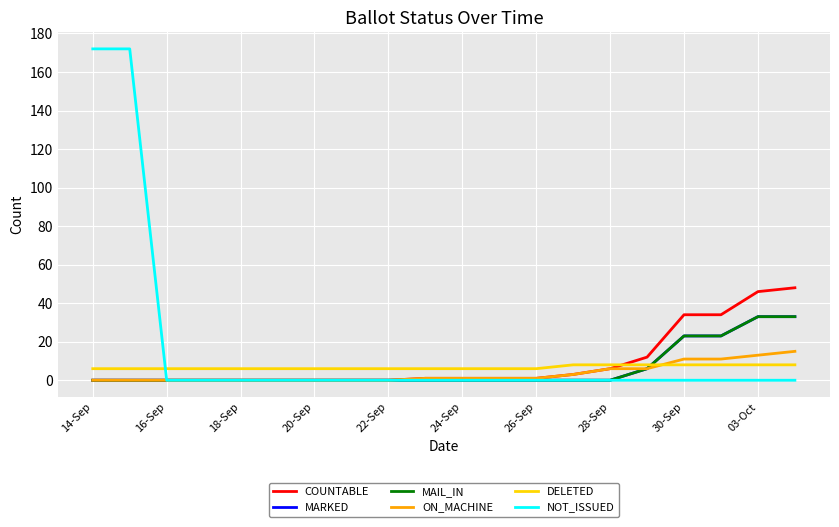

True or false: DELETED and MARKED intersect in this chart.

True